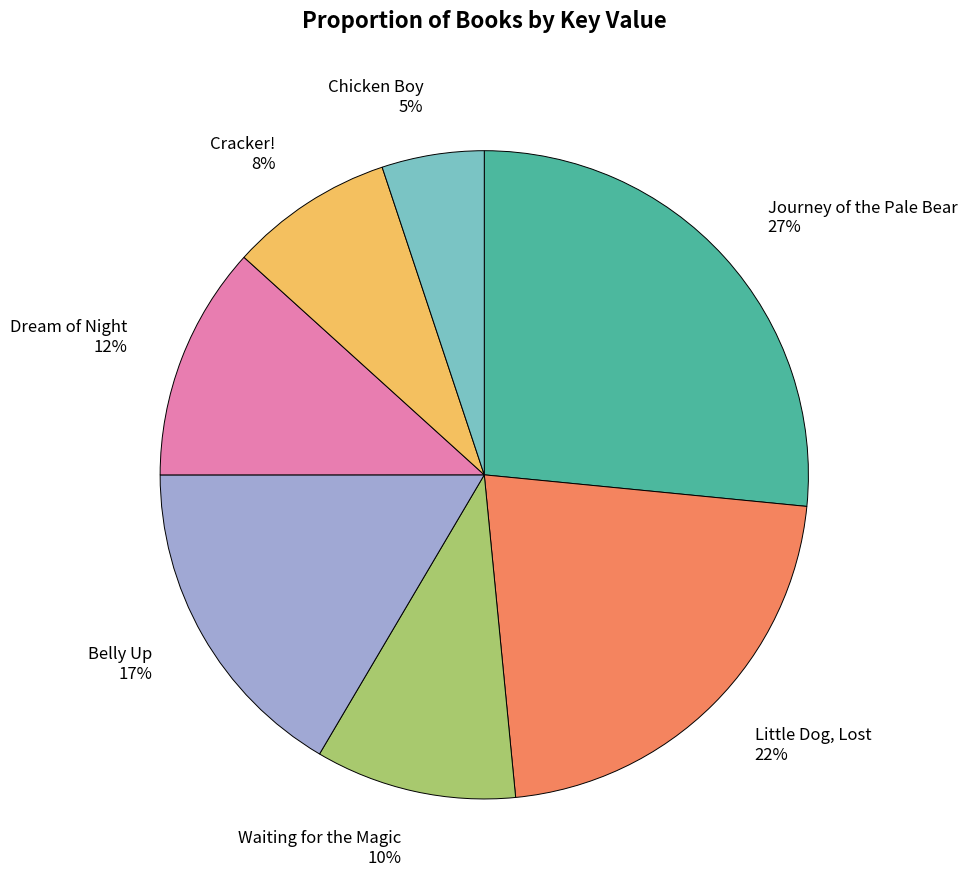

True or false: Waiting for the Magic accounts for 10% of the total.

True